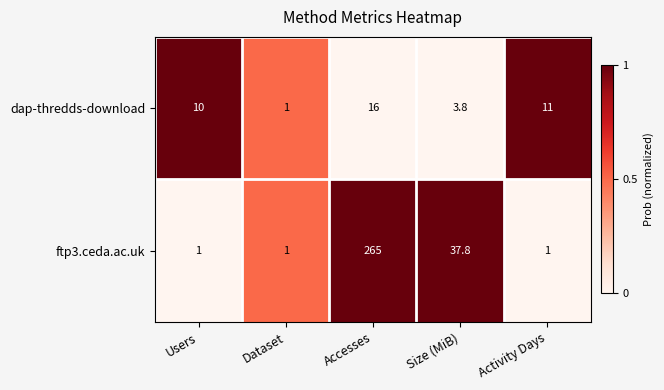

Read the dap-thredds-download value at Size (MiB).

3.8